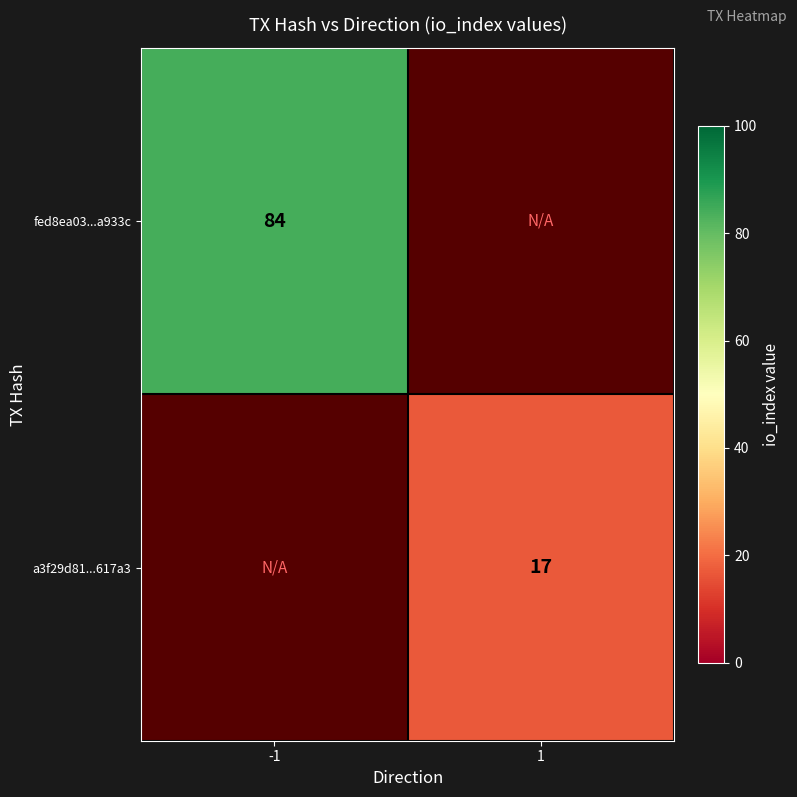

Which category has the lowest value across all series?

1